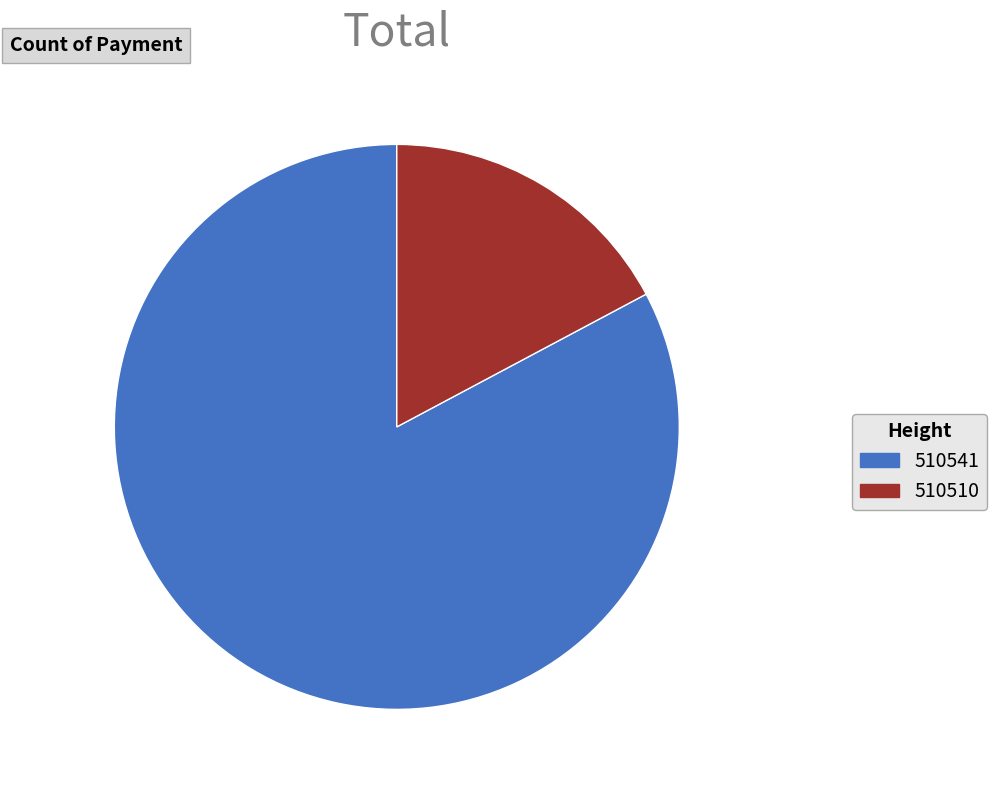

Is the sum of 510541 and 510510 greater than half?

Yes